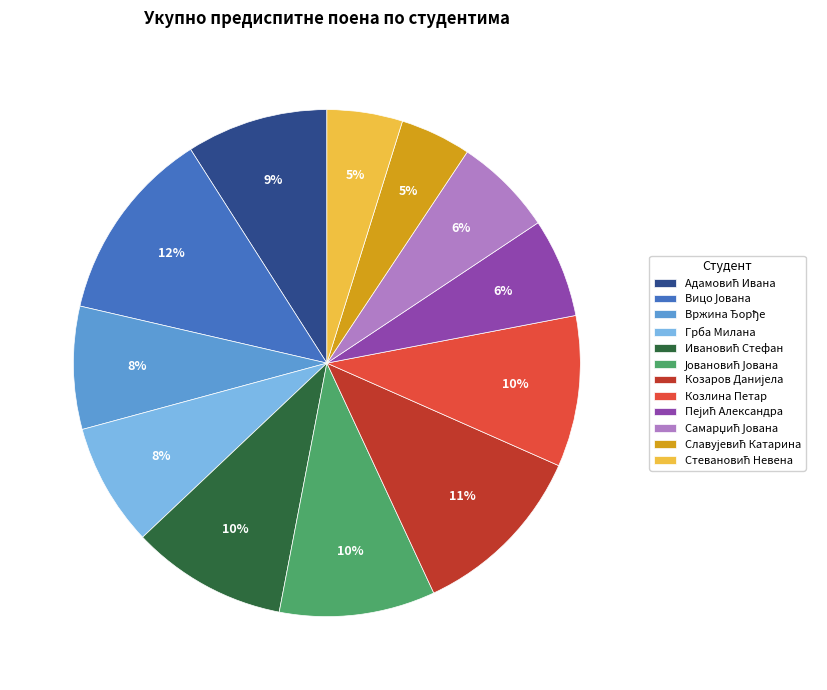

Is there any slice that represents more than half of the pie?

No